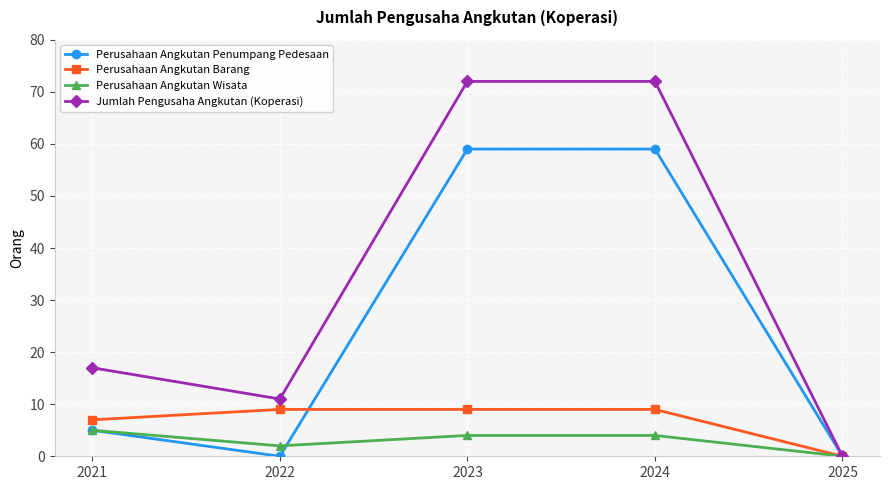

Between 2024 and 2025, which series saw the biggest shift?

Jumlah Pengusaha Angkutan (Koperasi)